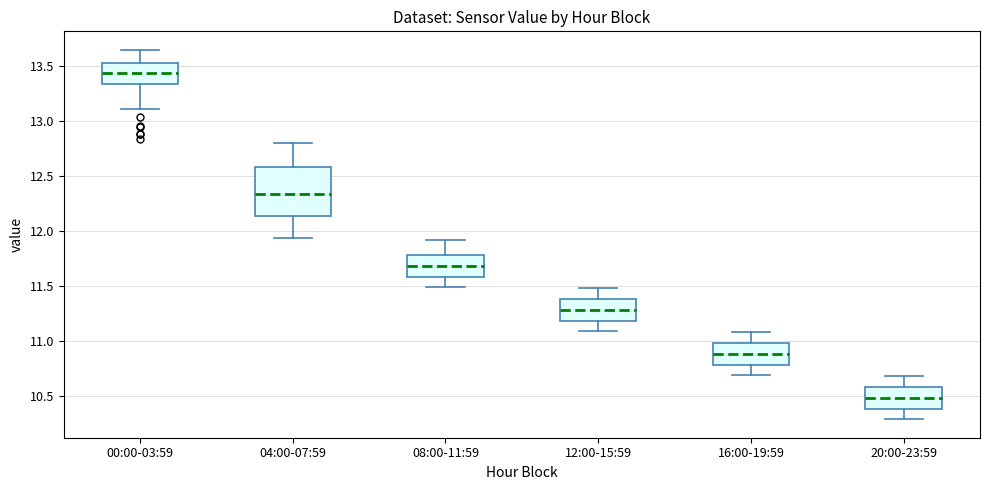

Reading left to right, read every box against the y-axis: the position of its median line, the range the box covers, and the ends of its whiskers. The values are not printed on the chart, so give them approximately, as read against the axis.

00:00-03:59: median 13.45, box 13.35 to 13.55, whiskers 13.10 to 13.65
04:00-07:59: median 12.35, box 12.15 to 12.60, whiskers 11.95 to 12.80
08:00-11:59: median 11.70, box 11.60 to 11.80, whiskers 11.50 to 11.90
12:00-15:59: median 11.30, box 11.20 to 11.40, whiskers 11.10 to 11.50
16:00-19:59: median 10.90, box 10.80 to 11.00, whiskers 10.70 to 11.10
20:00-23:59: median 10.50, box 10.40 to 10.60, whiskers 10.30 to 10.70